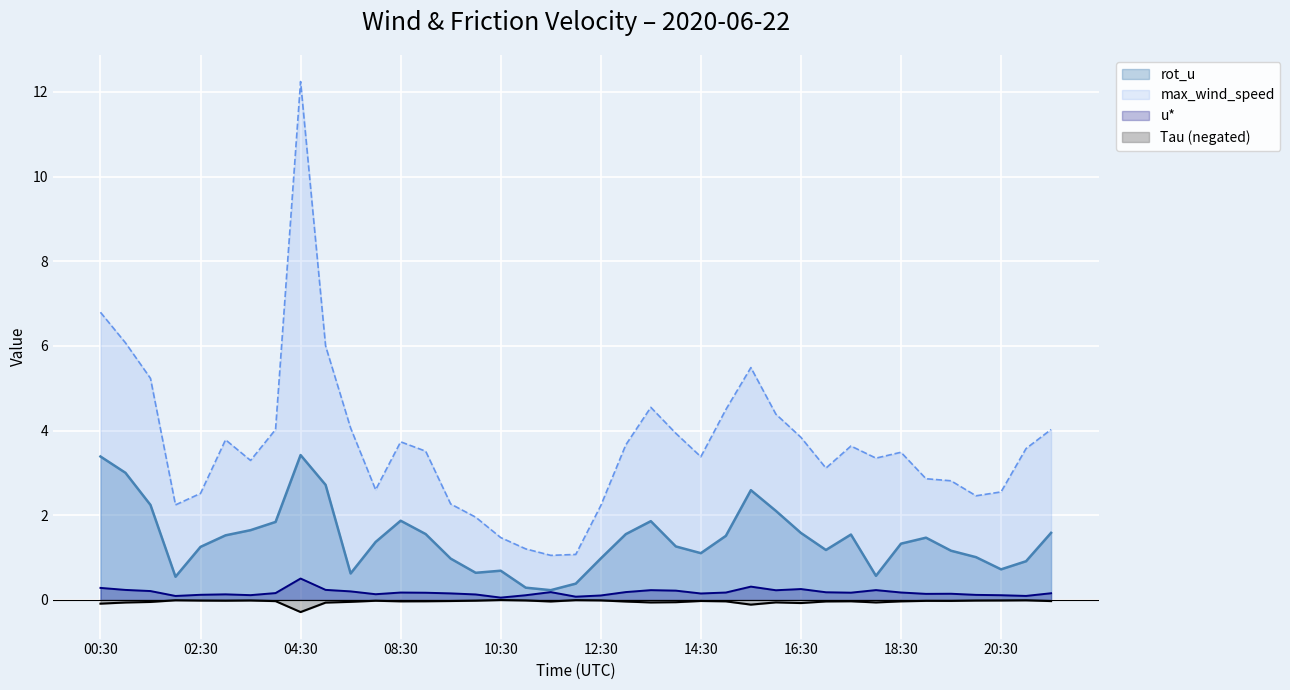

Is the value of u* at 16:00 greater than the value of rot_u at 01:30?

No